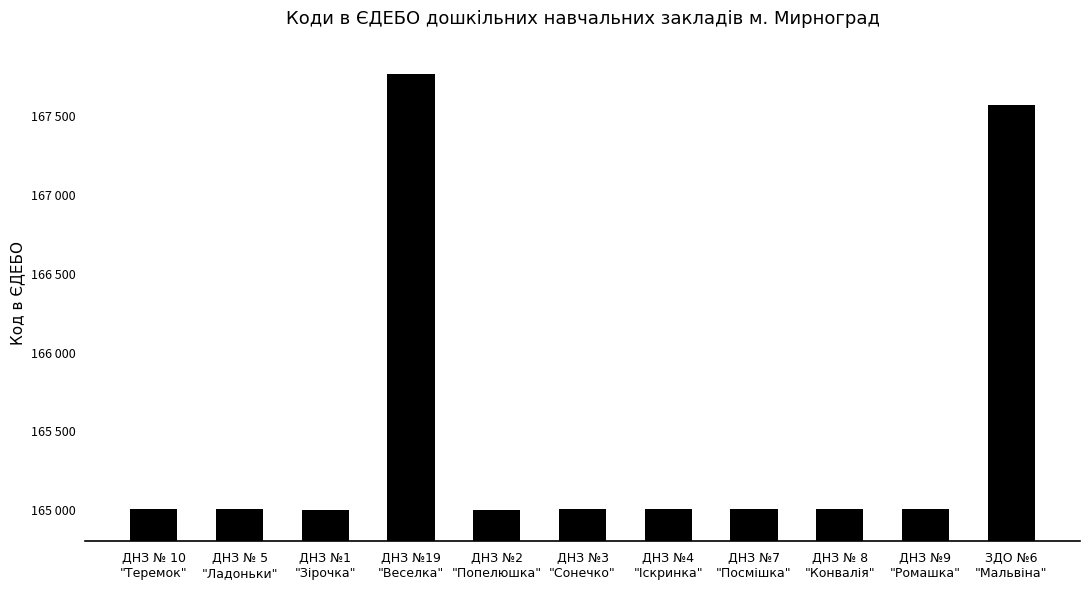

Is it true that the value at ДНЗ №19
"Веселка" is 53708?

False